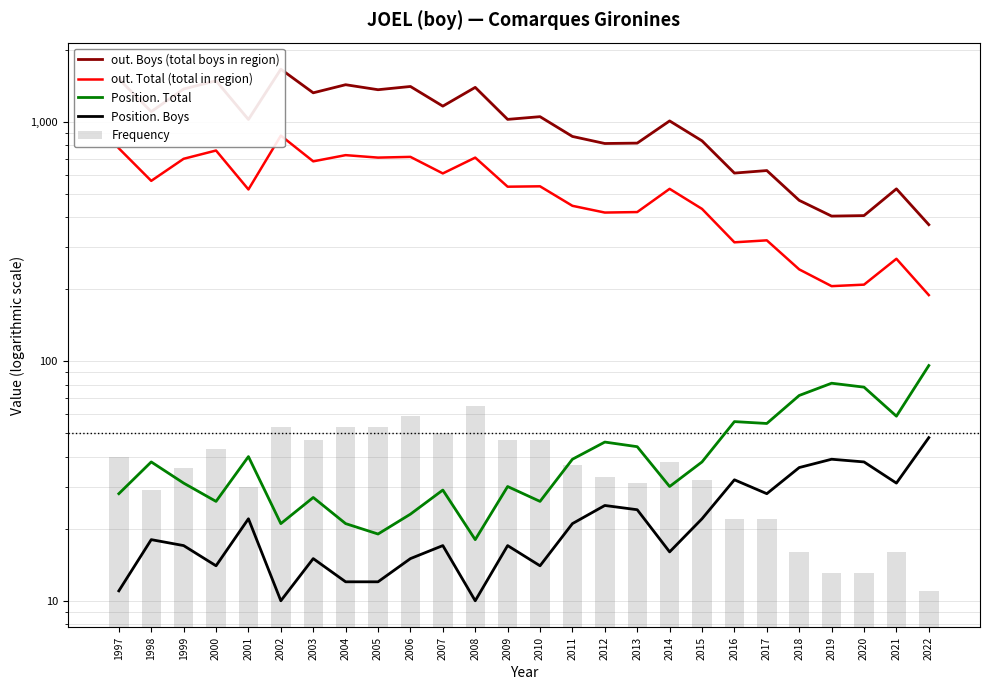

The value of Position. Total at 2012 is 46. True or false?

True